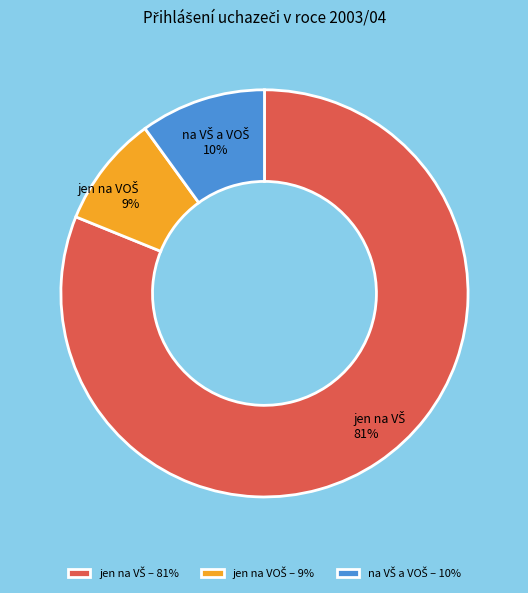

To the nearest percent, what is the difference between the largest and smallest slice percentages?

72%